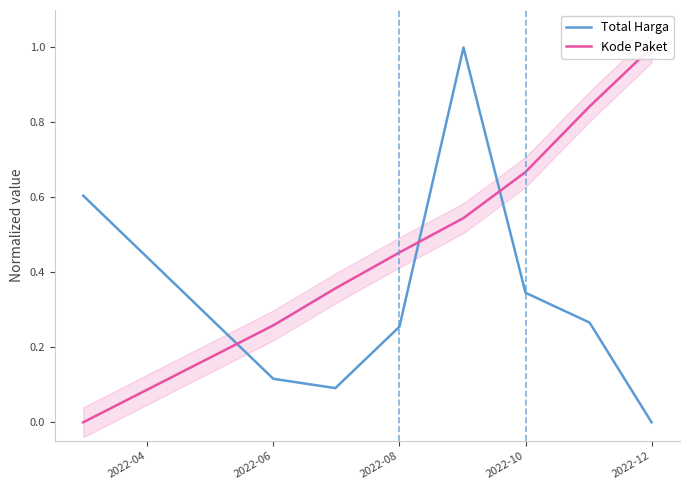

The value of Kode Paket at 6 is 1.4. True or false?

False